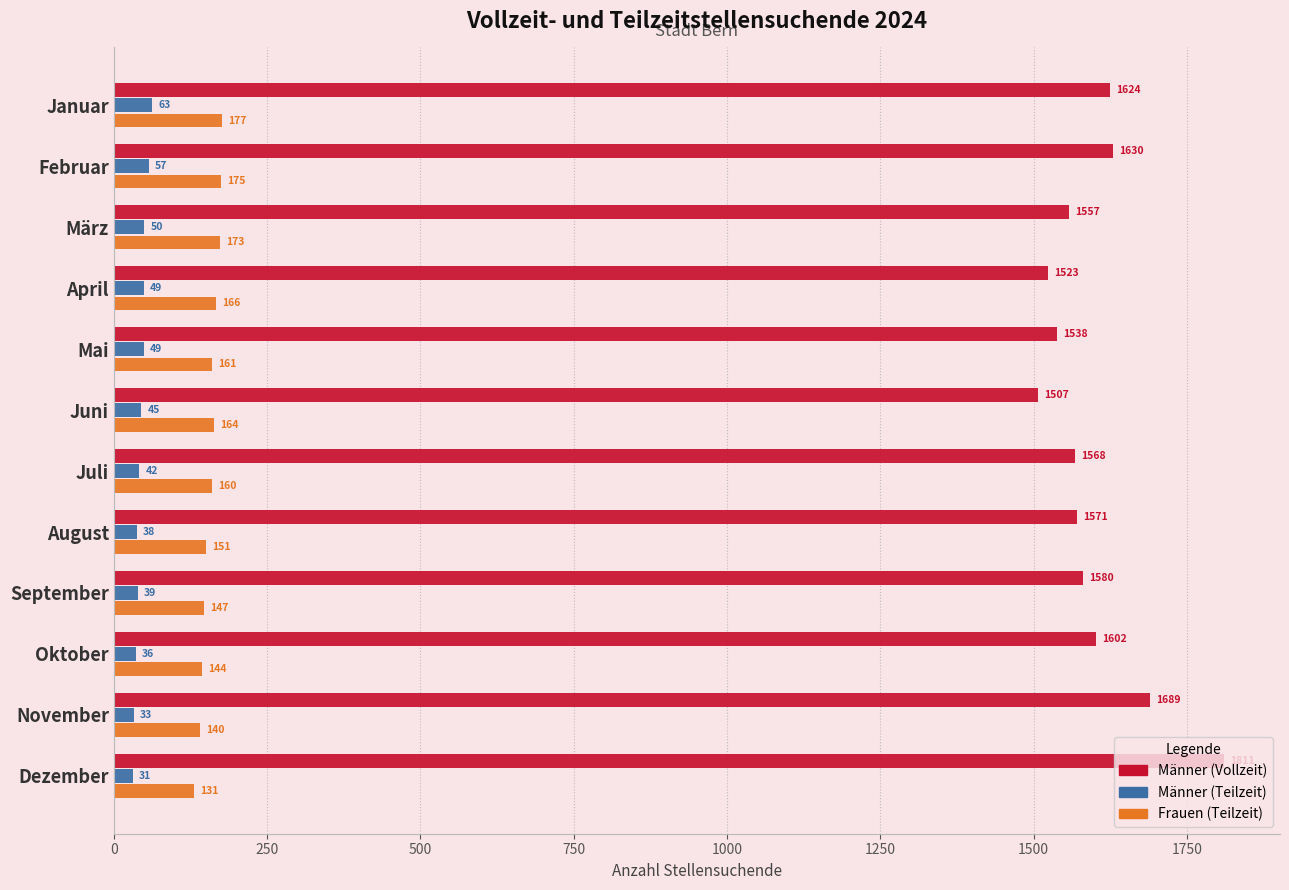

Which series changed the most between August and September?

Männer (Vollzeit)